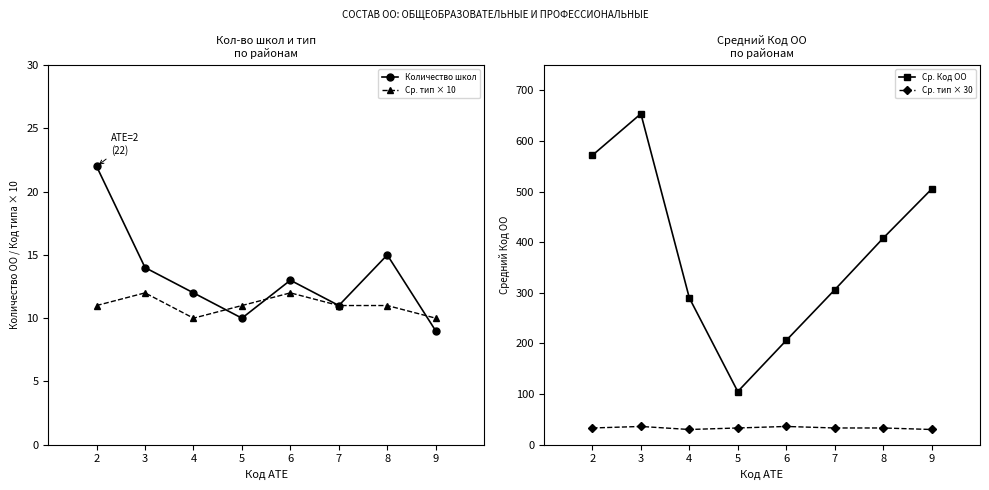

In Количество школ, how many points are higher than both neighbors (excluding endpoints)?

2